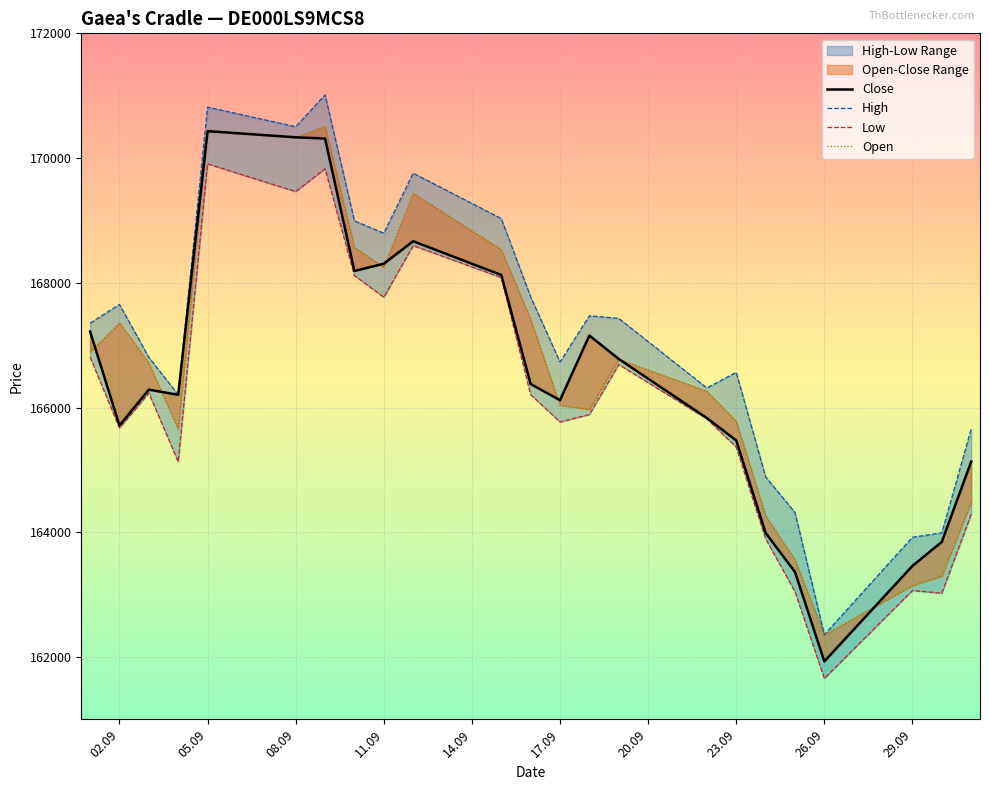

What is the difference between the second highest and second lowest values in the Open series?

7290